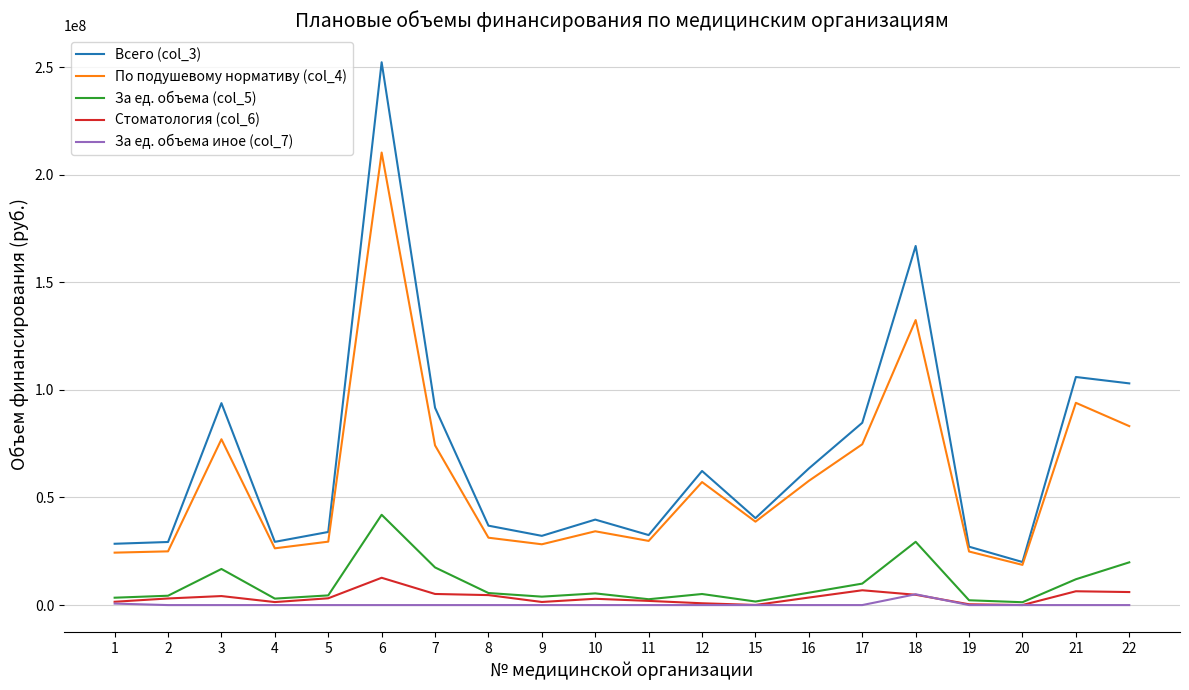

The value of По подушевому нормативу (col_4) at 4 is 26372762. True or false?

True